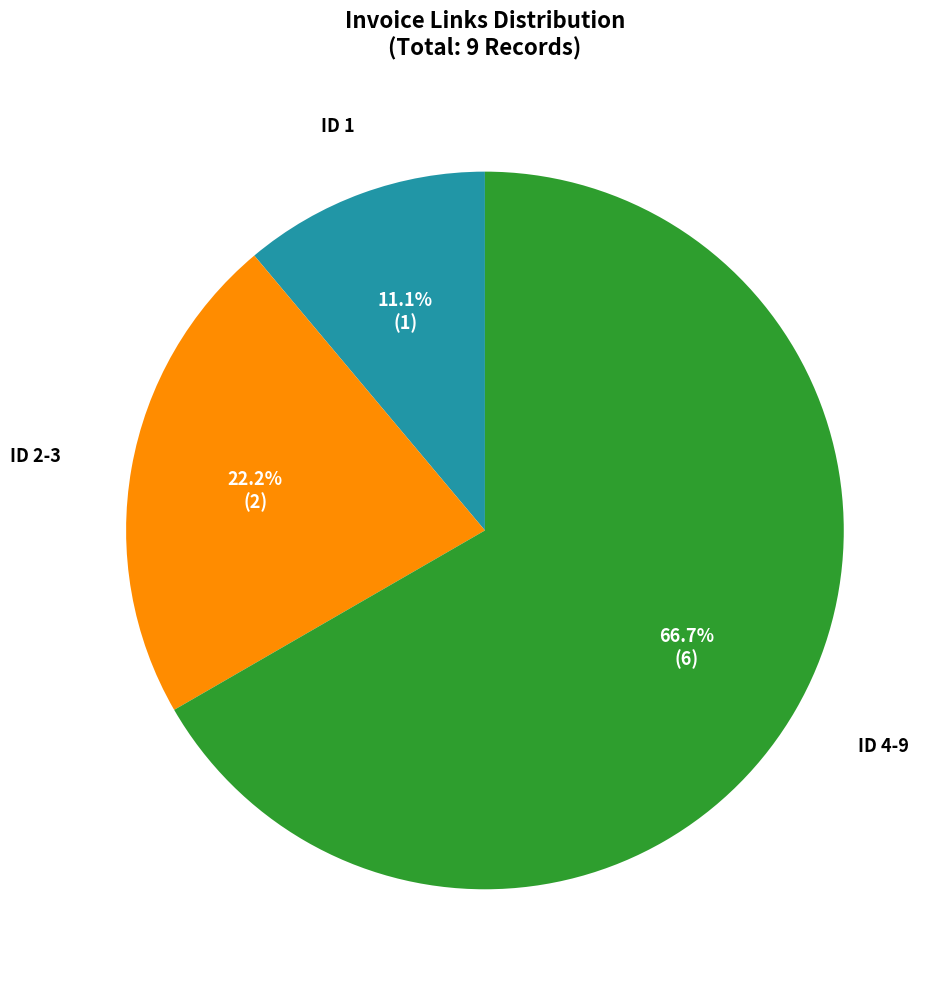

Does any single category account for the majority?

Yes